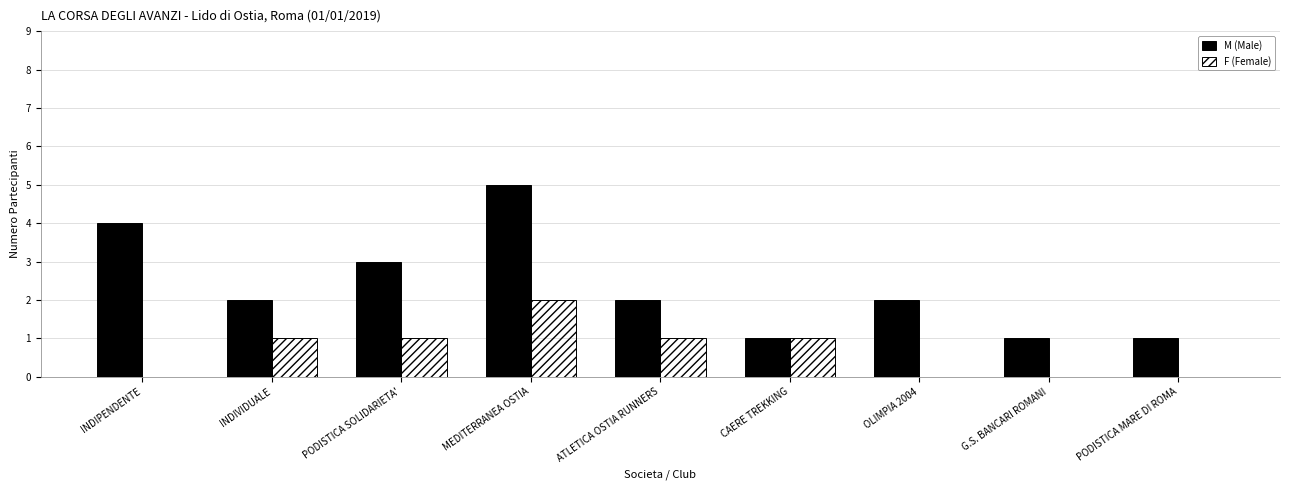

How many distinct data groups are displayed?

2